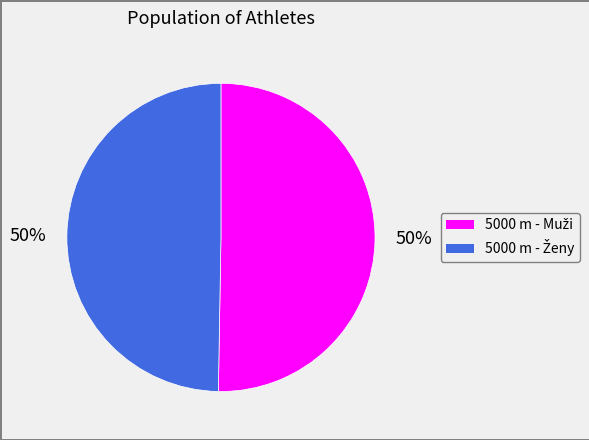

To the nearest percent, what is the average slice percentage?

50%